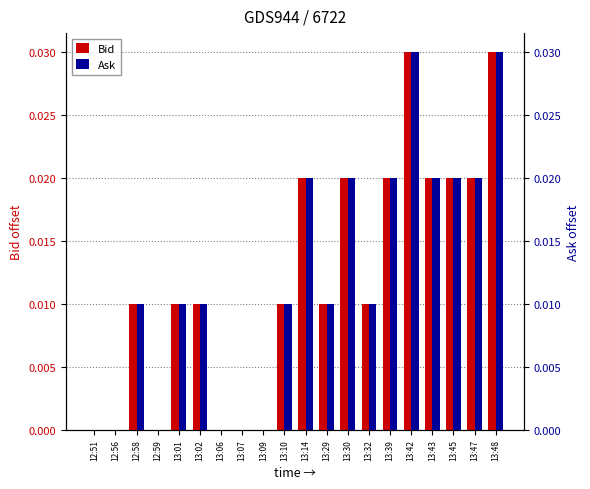

Between 13:06 and 13:29, which is larger?

13:29